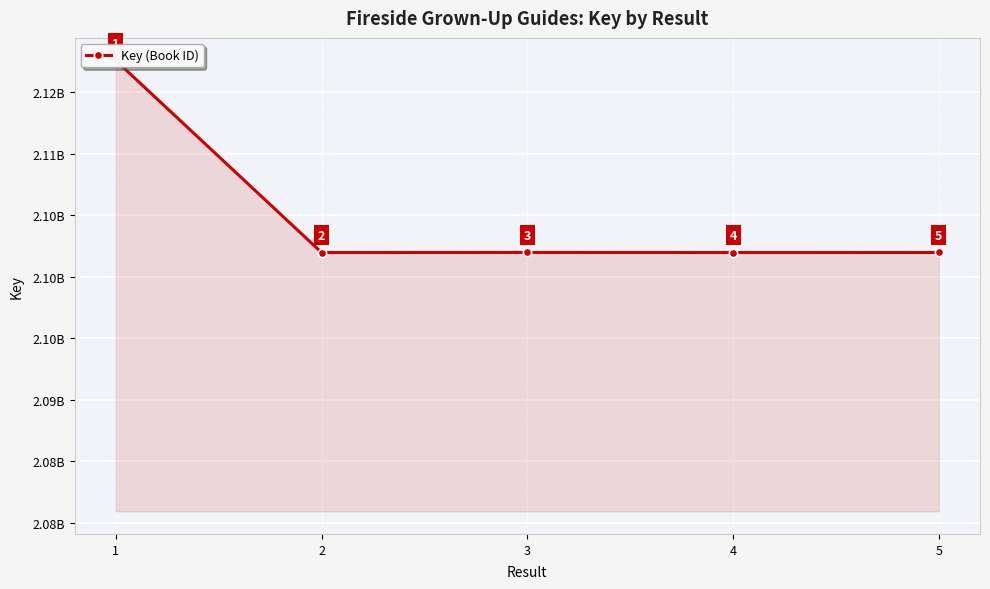

Approximately how many times larger is the value at 3 compared to 2?

1.0